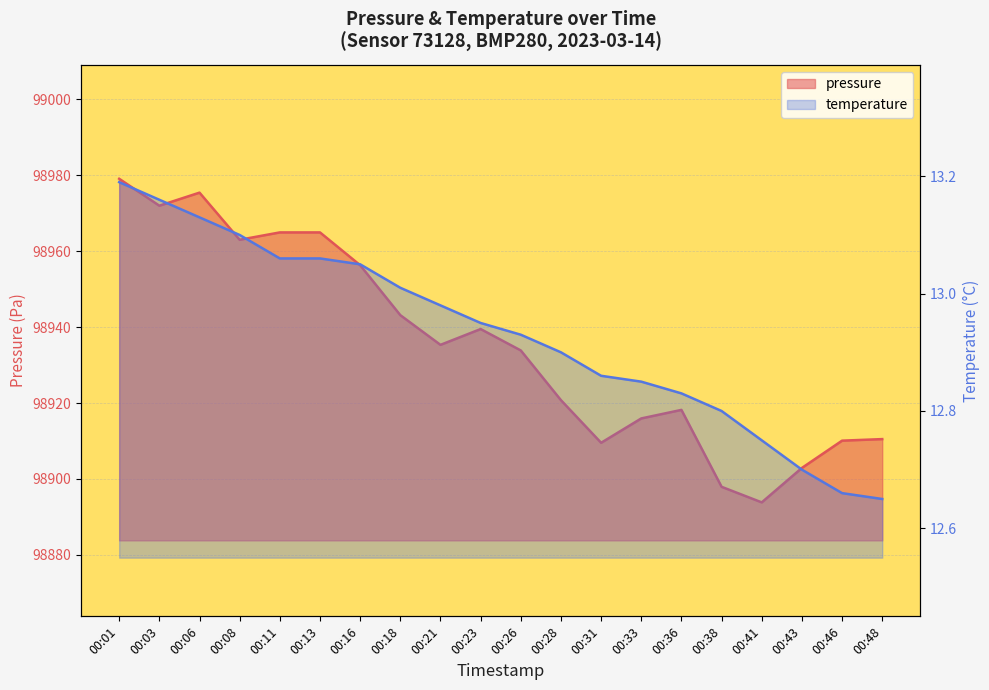

True or false: temperature and pressure intersect in this chart.

False